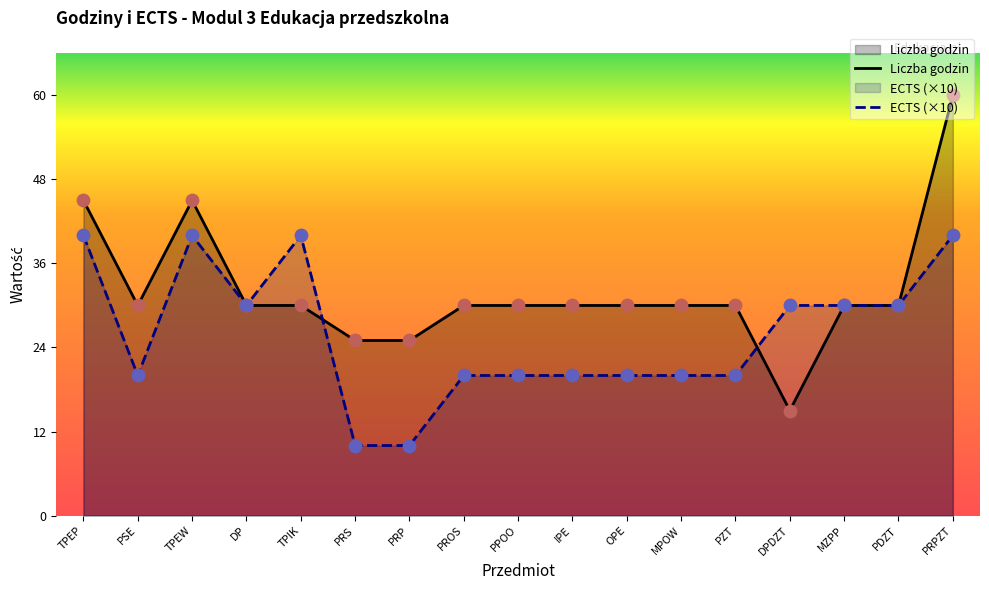

Which series has the widest spread of Y values?

Liczba godzin